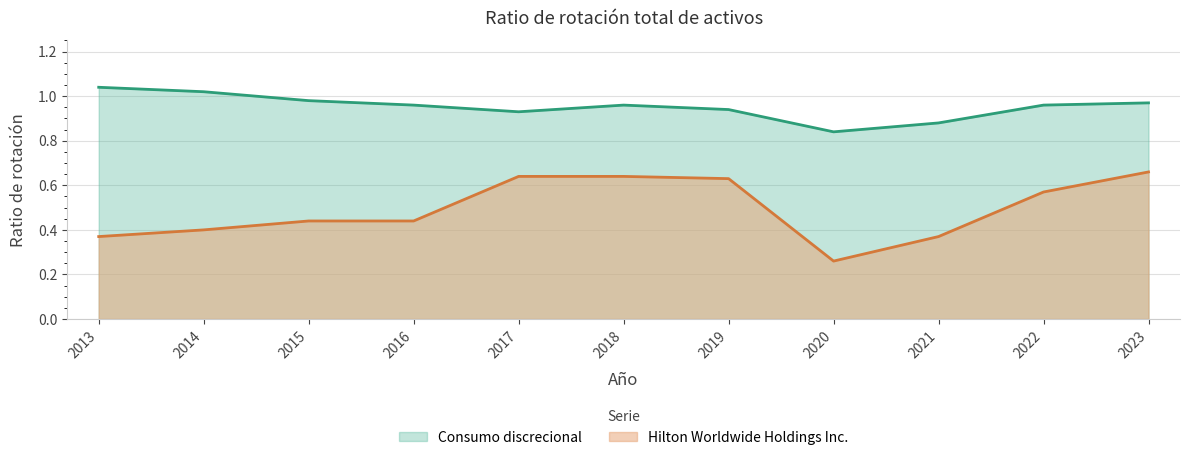

List the series in order of their peak value, highest first.

Consumo discrecional, Hilton Worldwide Holdings Inc.